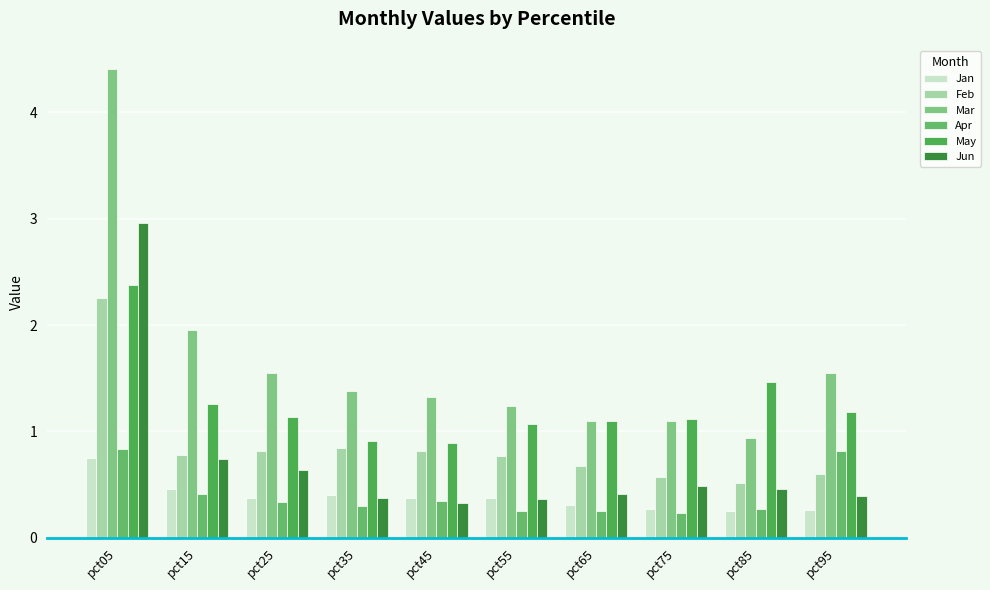

The Jun series shows 0.7 at pct65. True or false?

False